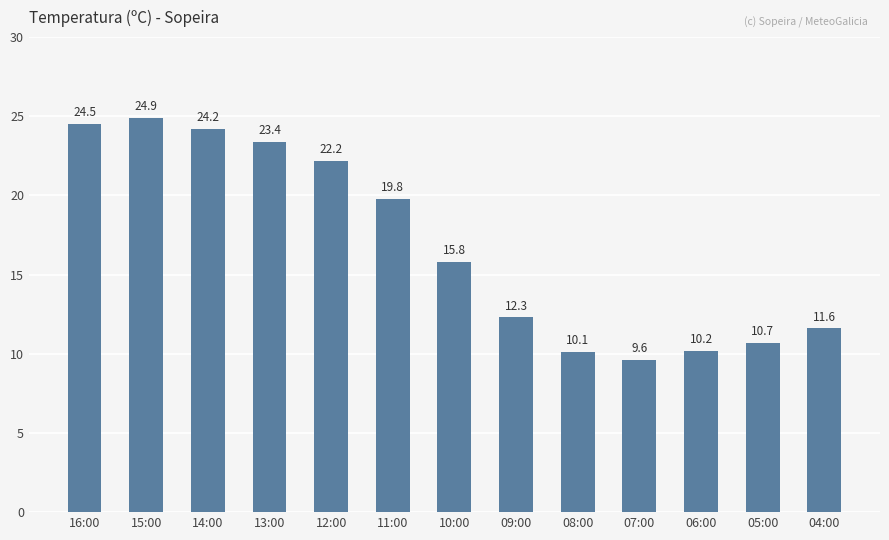

Rank the categories by value from highest to lowest.

15:00, 16:00, 14:00, 13:00, 12:00, 11:00, 10:00, 09:00, 04:00, 05:00, 06:00, 08:00, 07:00